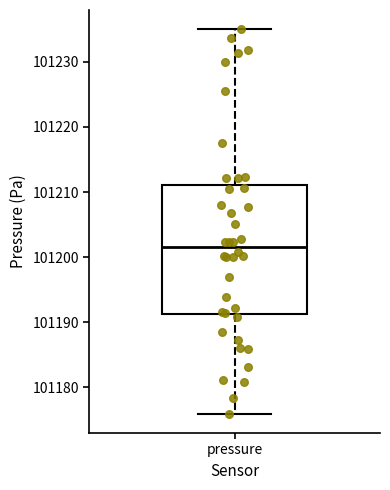

Where does the lower whisker of the box for pressure end on the y-axis? The values are not printed on the chart, so give them approximately, as read against the axis.

101176